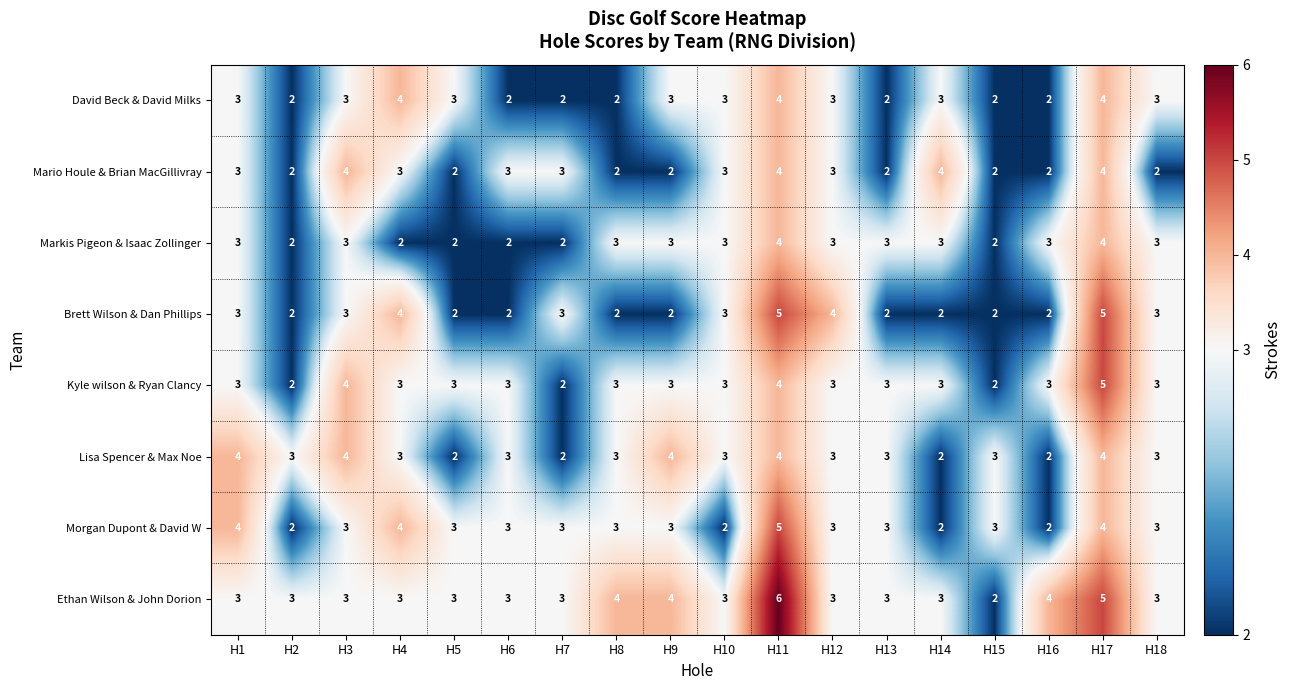

Which series has the widest spread of values?

Ethan Wilson & John Dorion